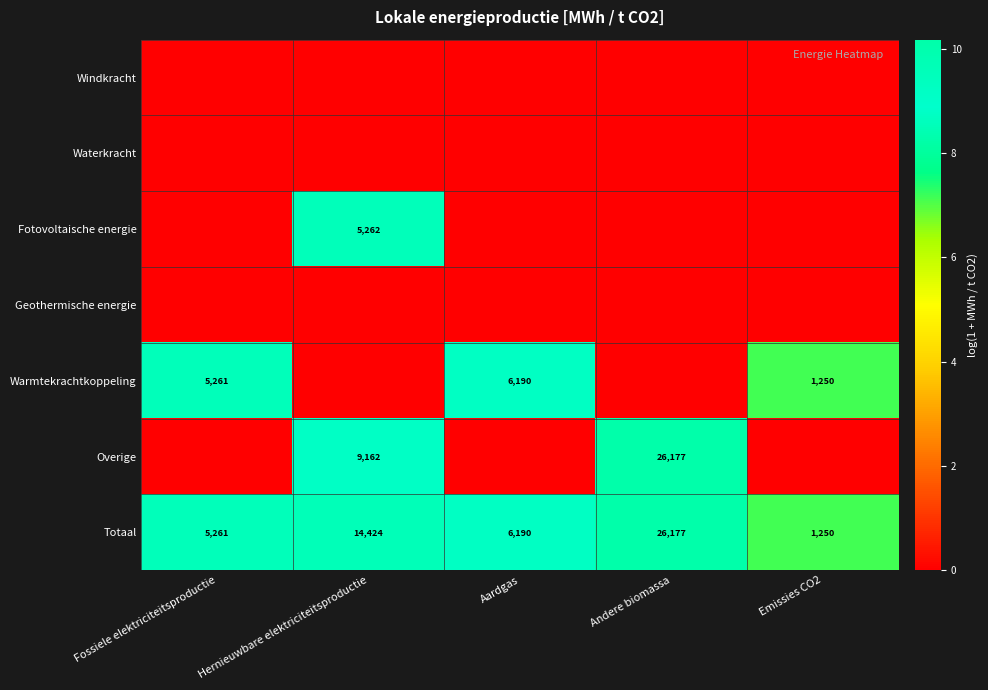

Is it true that Totaal equals 3961 at Hernieuwbare elektriciteitsproductie?

False